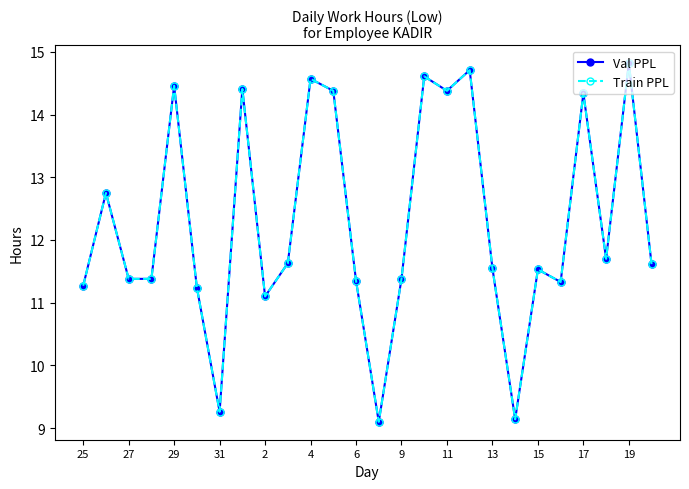

What is the average value of the Val PPL series?

12.3